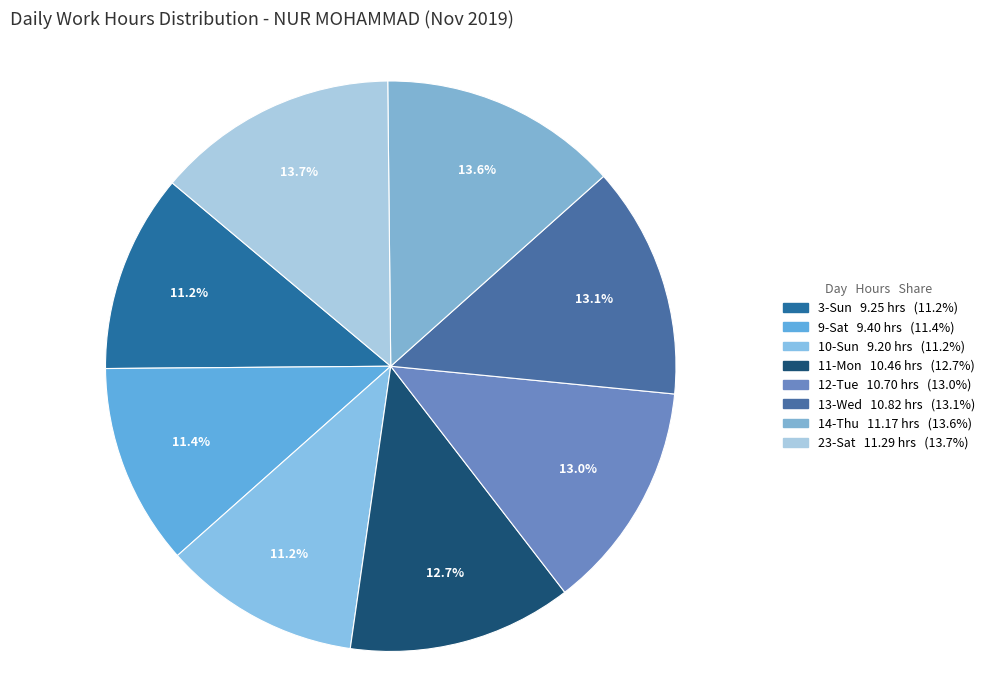

The 14-Thu slice represents 20% of the pie. True or false?

False